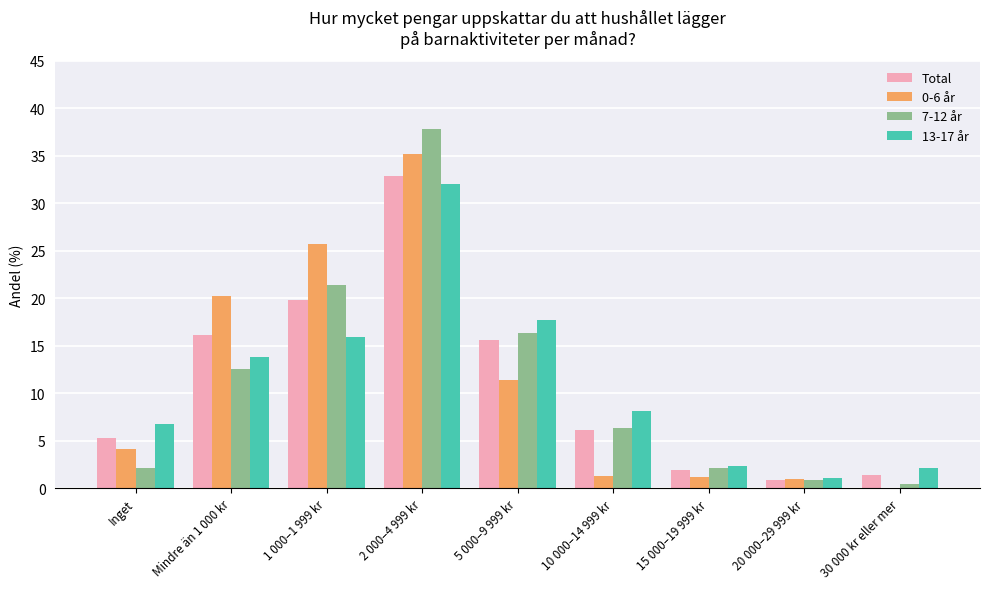

The value of Total at 10 000–14 999 kr is 2.5. True or false?

False